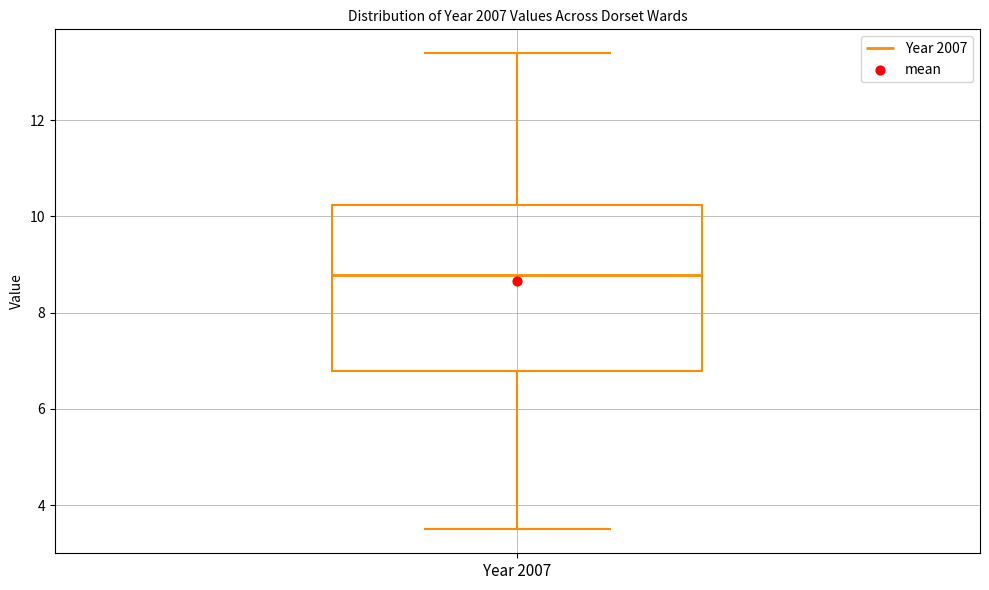

Read this box plot against the y-axis: the position of the median line, the range covered by the box, and the ends of both whiskers. The values are not printed on the chart, so give them approximately, as read against the axis.

median 8.8, box 6.8 to 10.2, whiskers 3.4 to 13.4